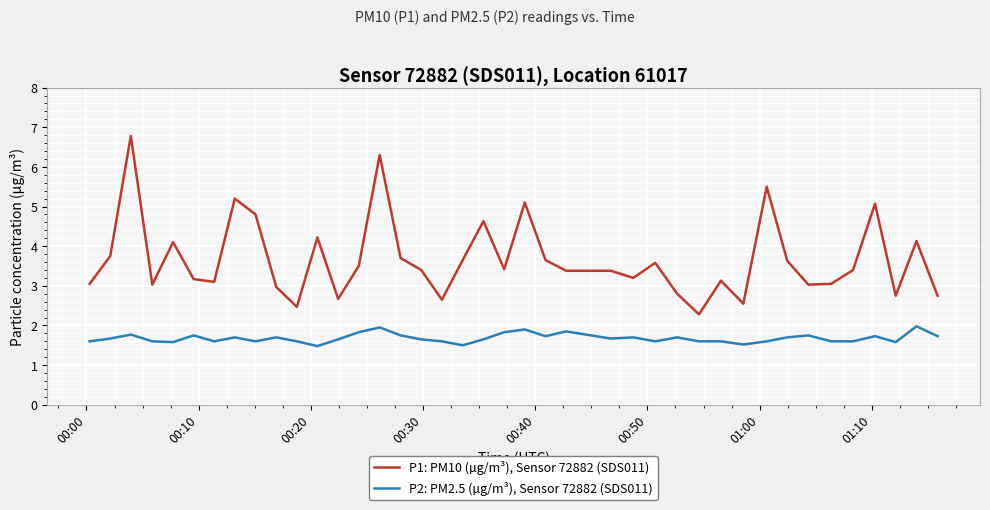

Count the number of data series in this chart.

2